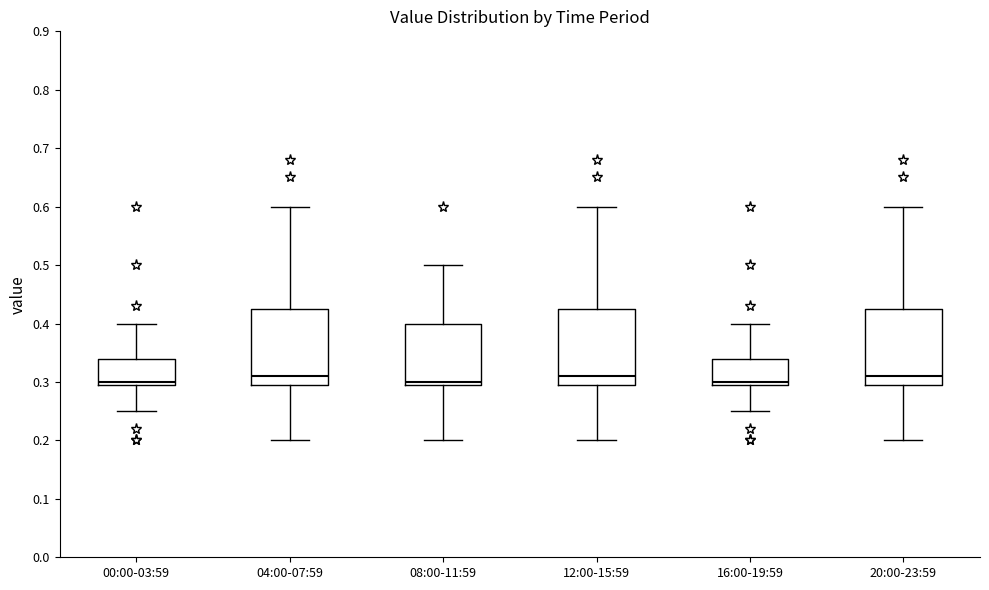

Reading left to right, read every box against the y-axis: the position of its median line, the range the box covers, and the ends of its whiskers. The values are not printed on the chart, so give them approximately, as read against the axis.

00:00-03:59: median 0.30 (just above the box's lower edge), box 0.30 to 0.34, whiskers 0.25 to 0.40
04:00-07:59: median 0.31, box 0.30 to 0.43, whiskers 0.20 to 0.60
08:00-11:59: median 0.30 (just above the box's lower edge), box 0.30 to 0.40, whiskers 0.20 to 0.50
12:00-15:59: median 0.31, box 0.30 to 0.43, whiskers 0.20 to 0.60
16:00-19:59: median 0.30 (just above the box's lower edge), box 0.30 to 0.34, whiskers 0.25 to 0.40
20:00-23:59: median 0.31, box 0.30 to 0.43, whiskers 0.20 to 0.60